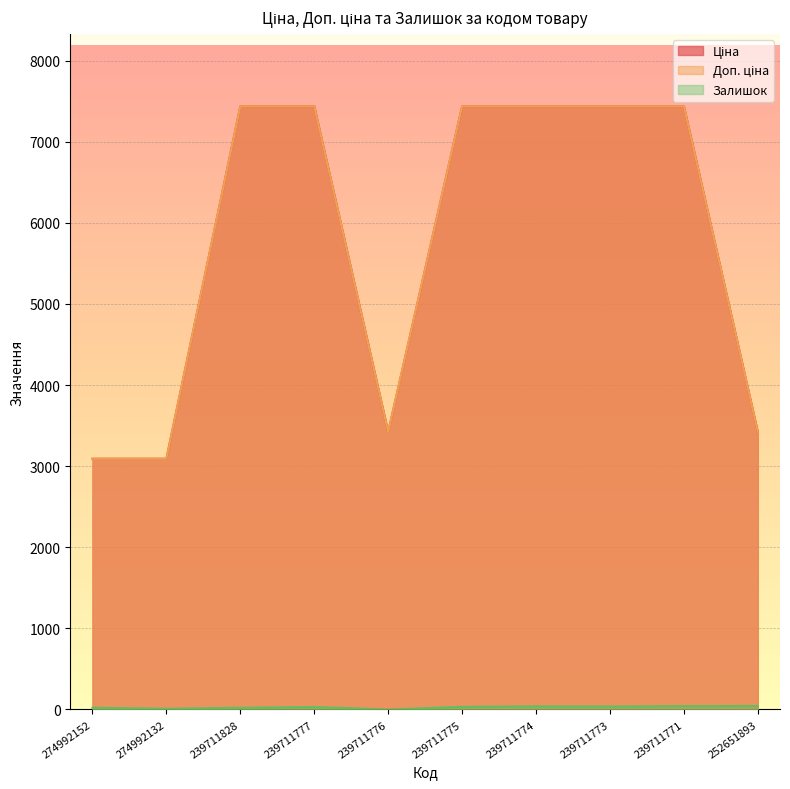

True or false: Ціна and Залишок cross at least once.

False